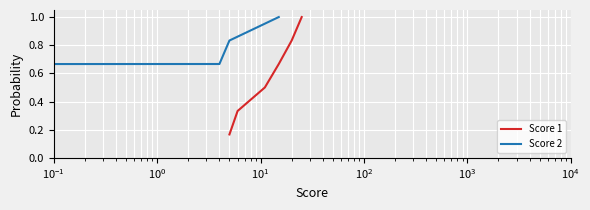

How many categories are shown in the chart?

6